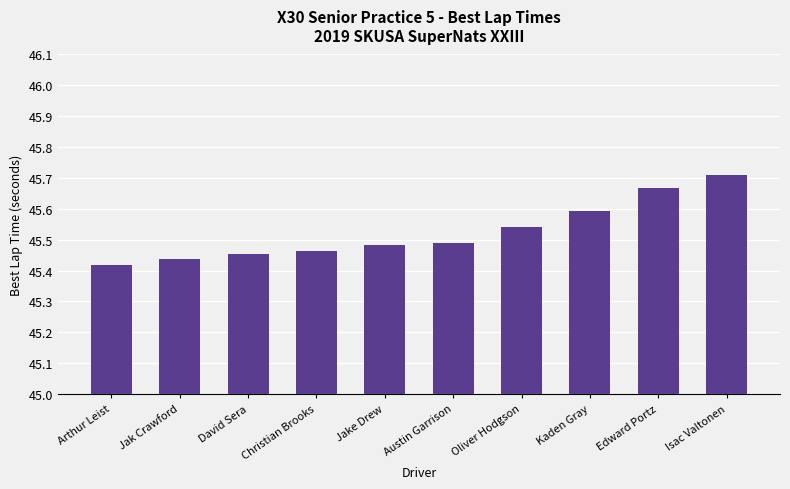

The chart shows a value of 45.7 at Isac Valtonen. True or false?

True